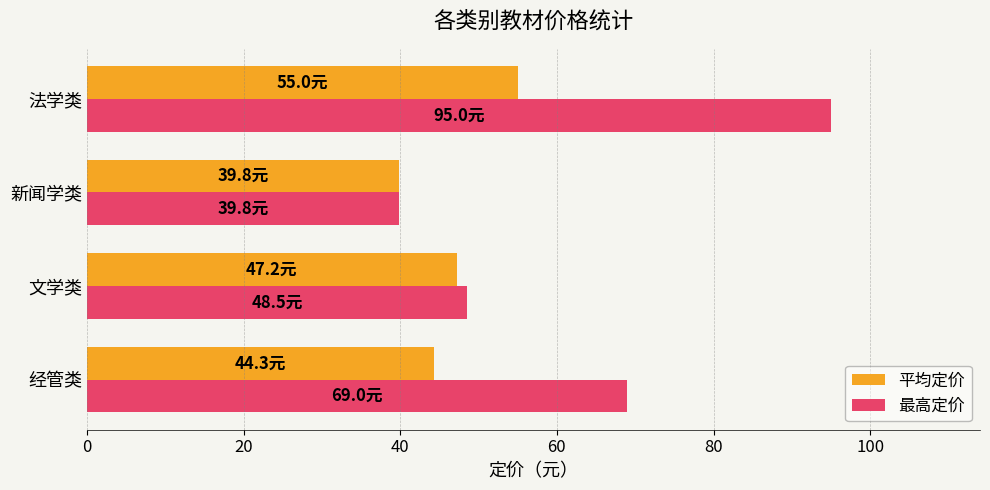

Count the number of data series in this chart.

2